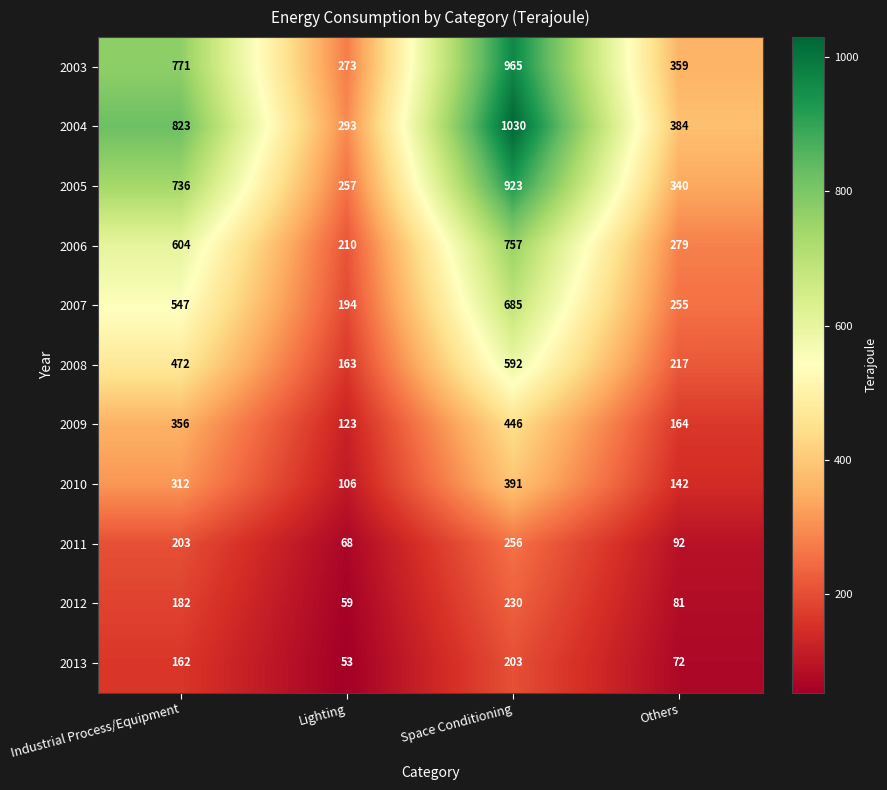

What is the difference between the second highest and minimum values in the 2008 series?

309